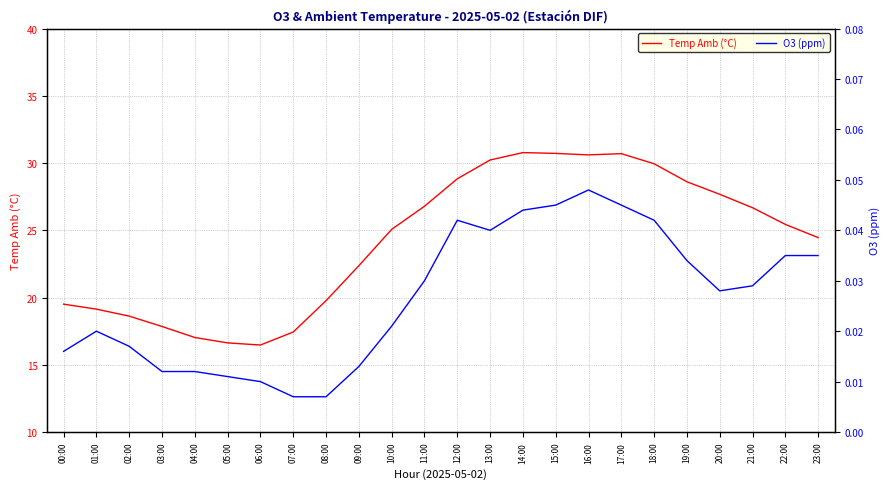

List the series in order of their peak value, lowest first.

O3 (ppm), Temp Amb (°C)